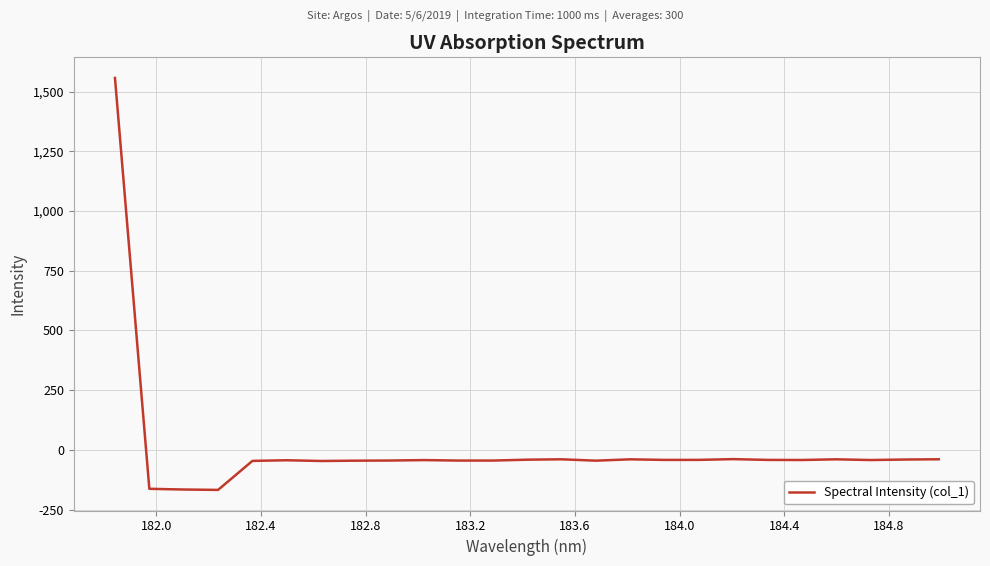

What is the minimum value shown in the chart?

-167.9